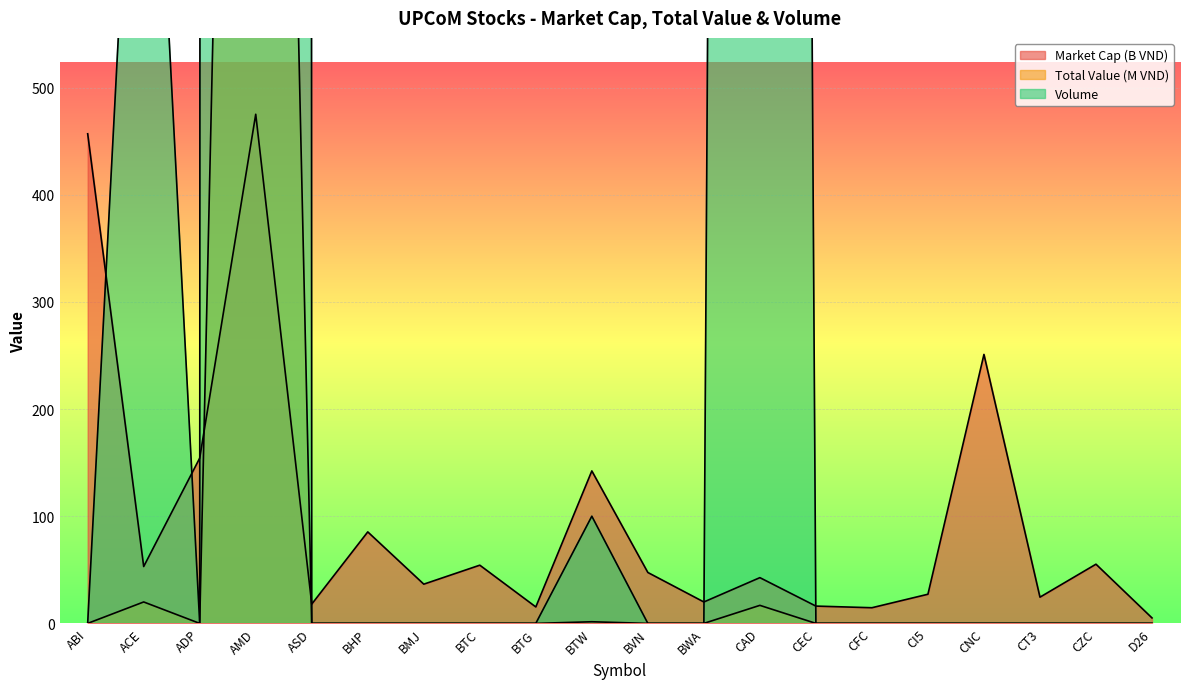

At how many categories does at least one series exceed 74459?

1